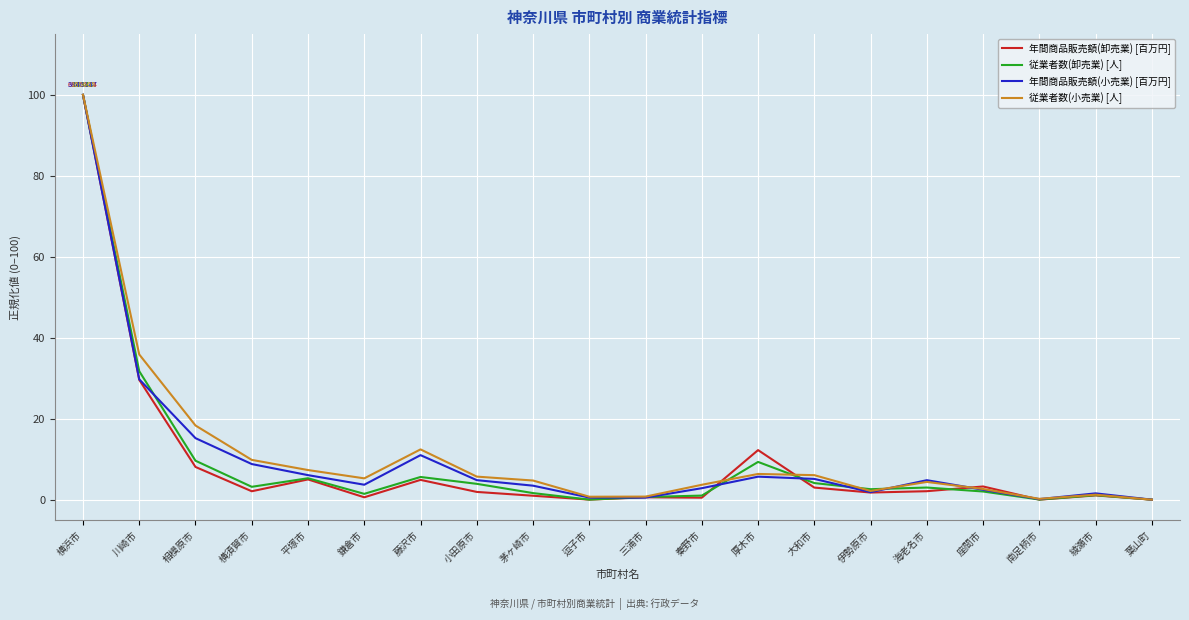

How many lines are shown in the chart?

4